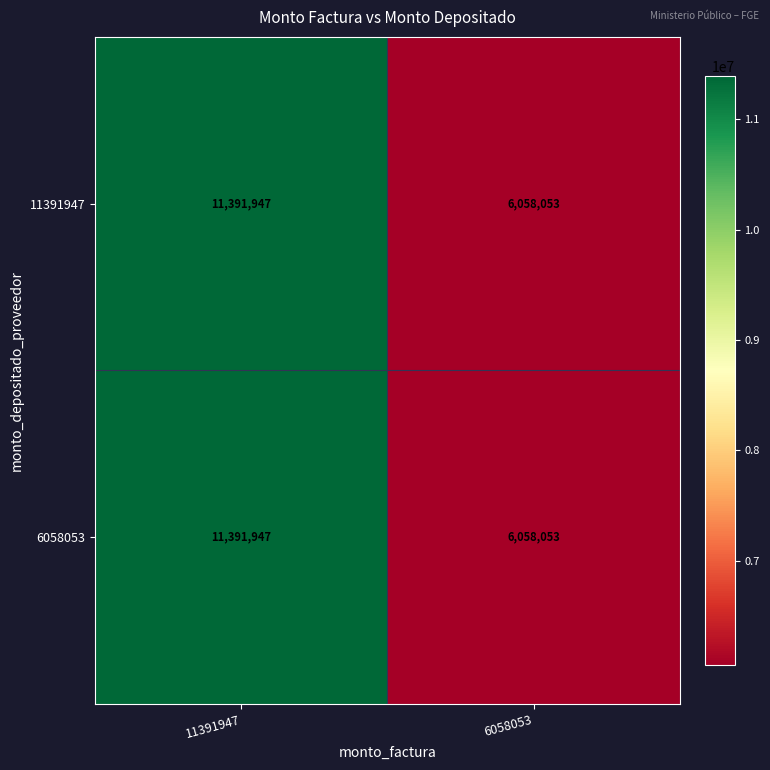

Read the 11391947 value at 11391947.

11391947